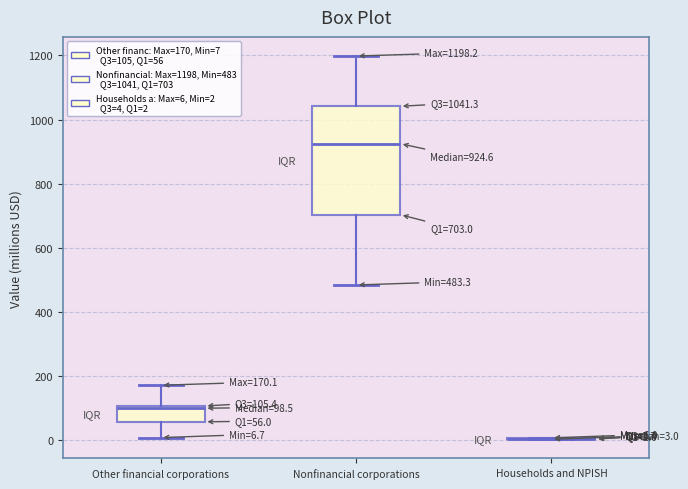

Comparing the boxes themselves (not the whiskers), which one is the tallest?

Nonfinancial corporations